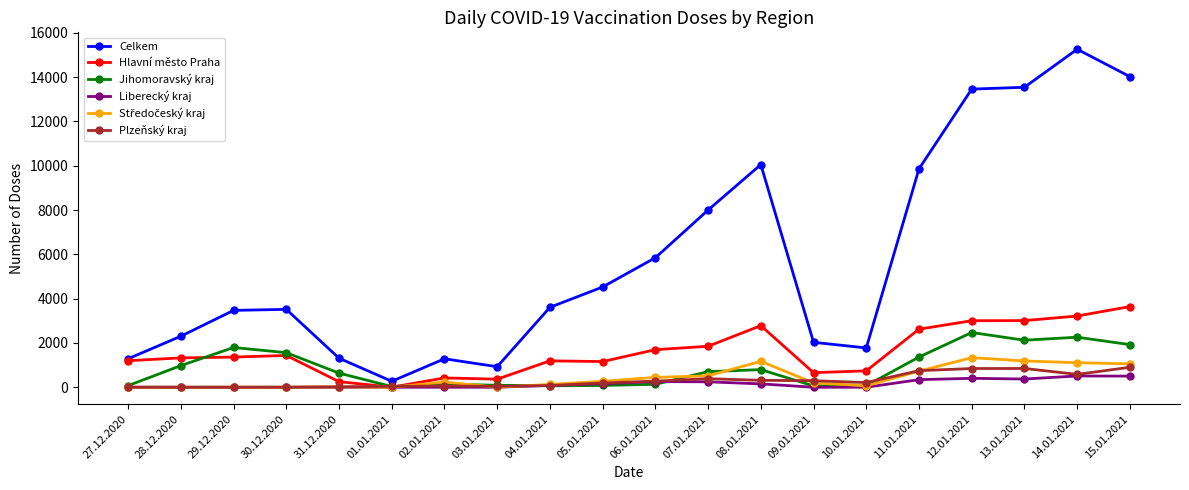

What value does the Celkem series have at 30.12.2020, to the nearest 50?

3500